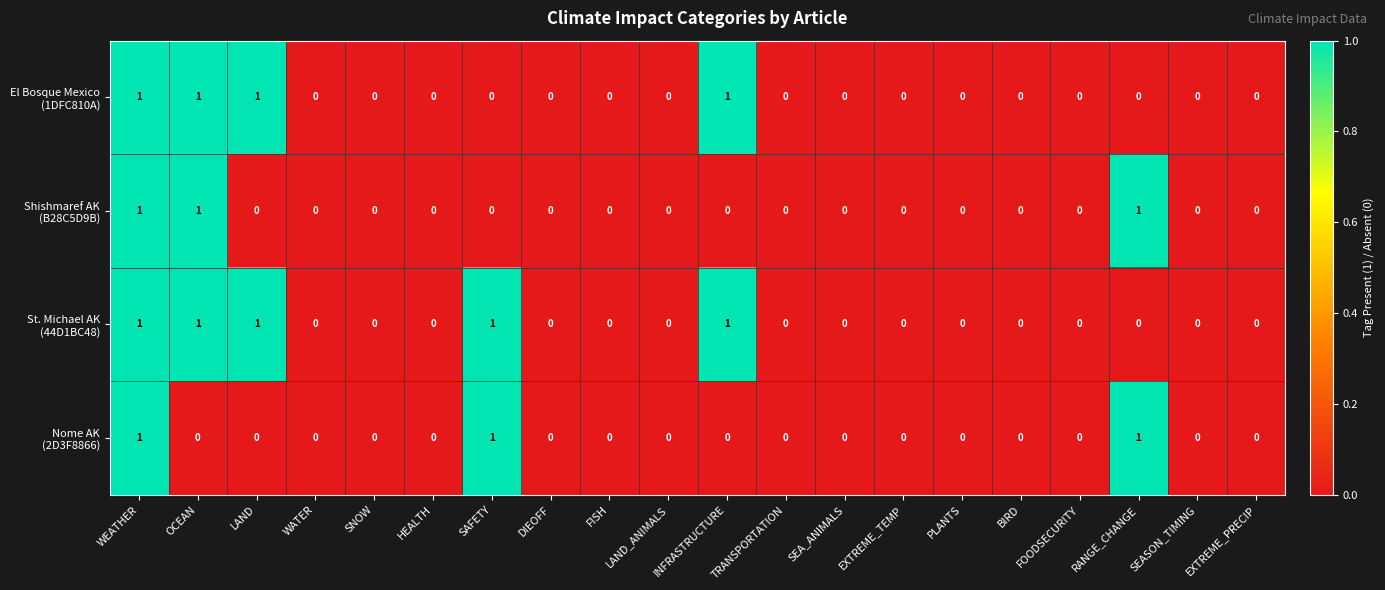

Count the number of data series in this chart.

4